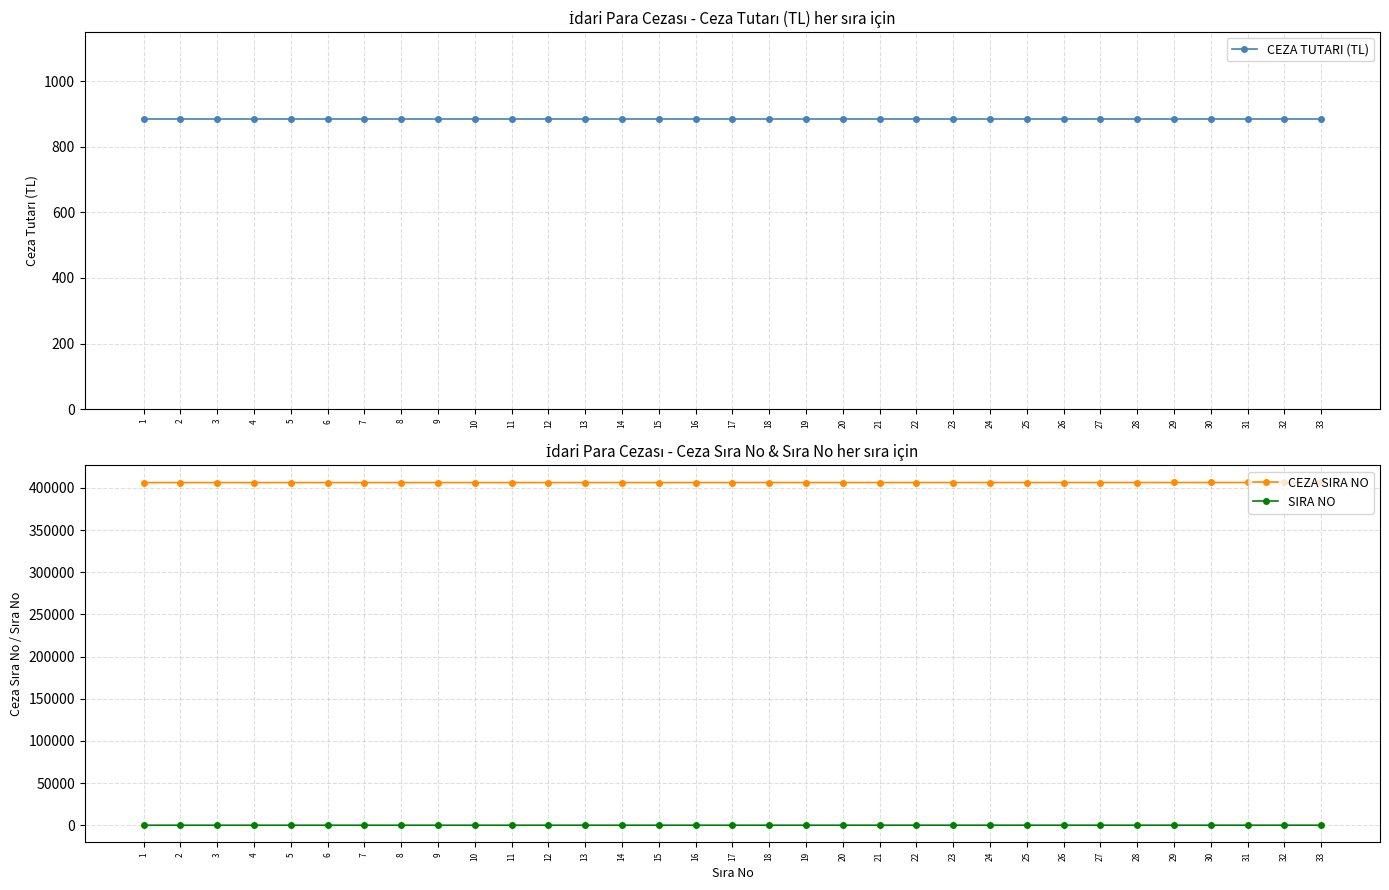

Which has a higher value, 3 or 23?

3